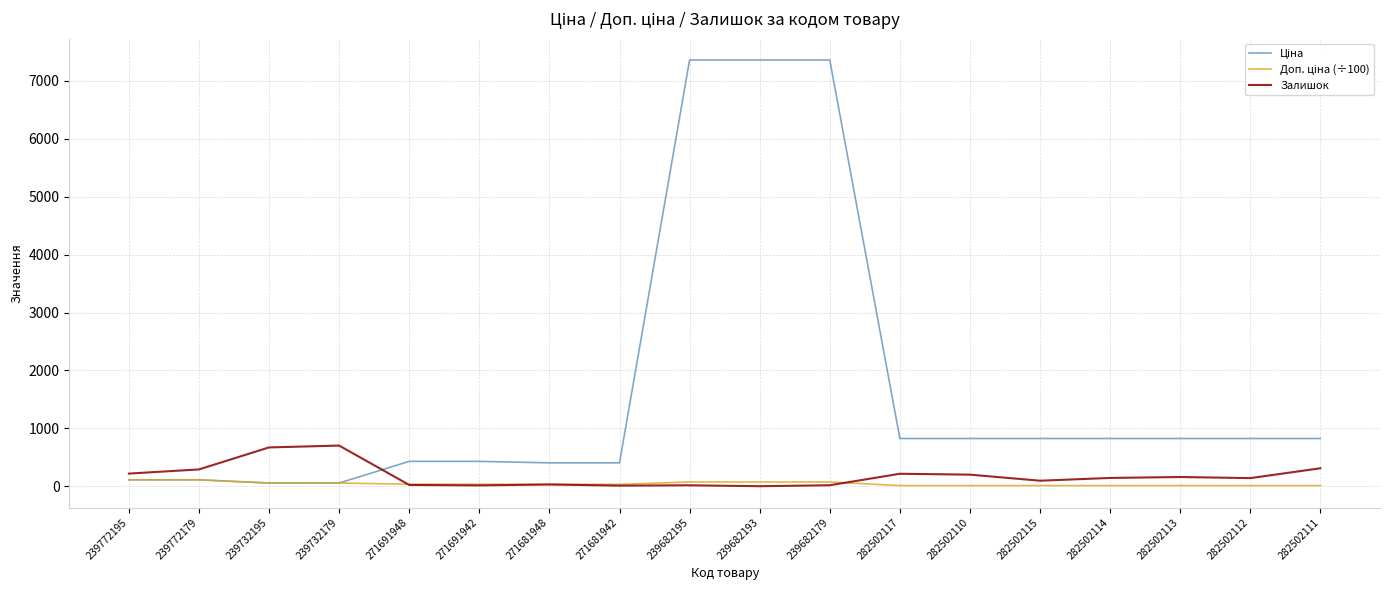

How many lines are shown in the chart?

3